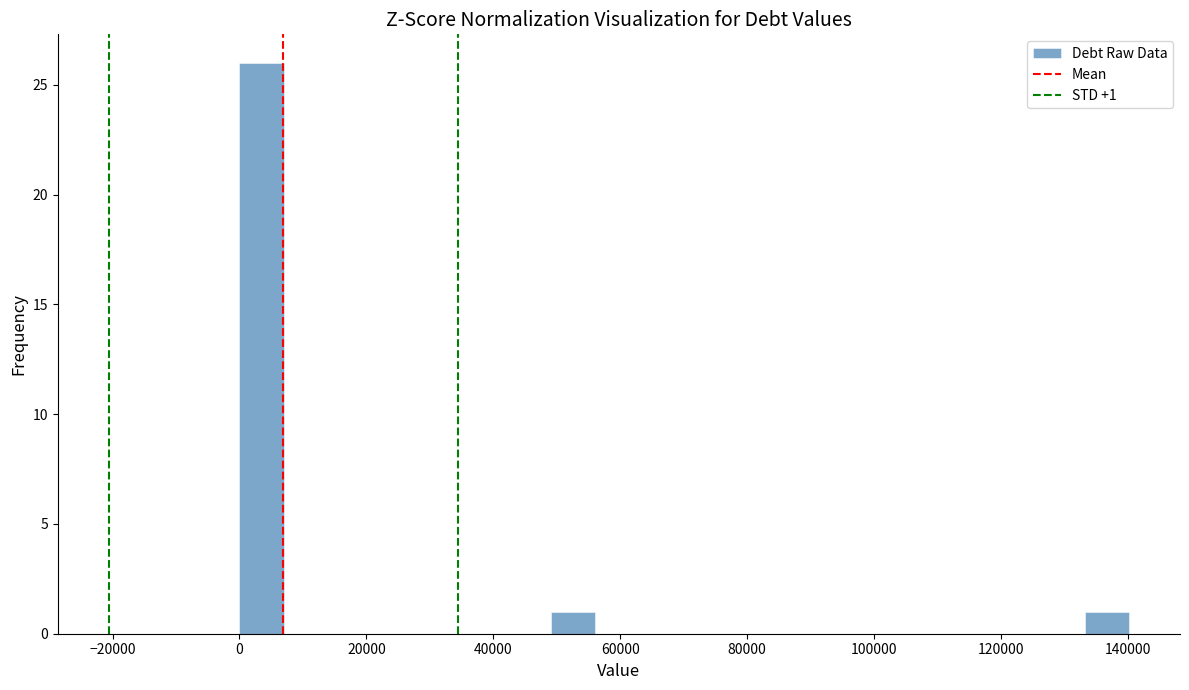

Around what value on the x-axis is the tallest bar? Give the approximate position of its centre, as read against the axis.

4000